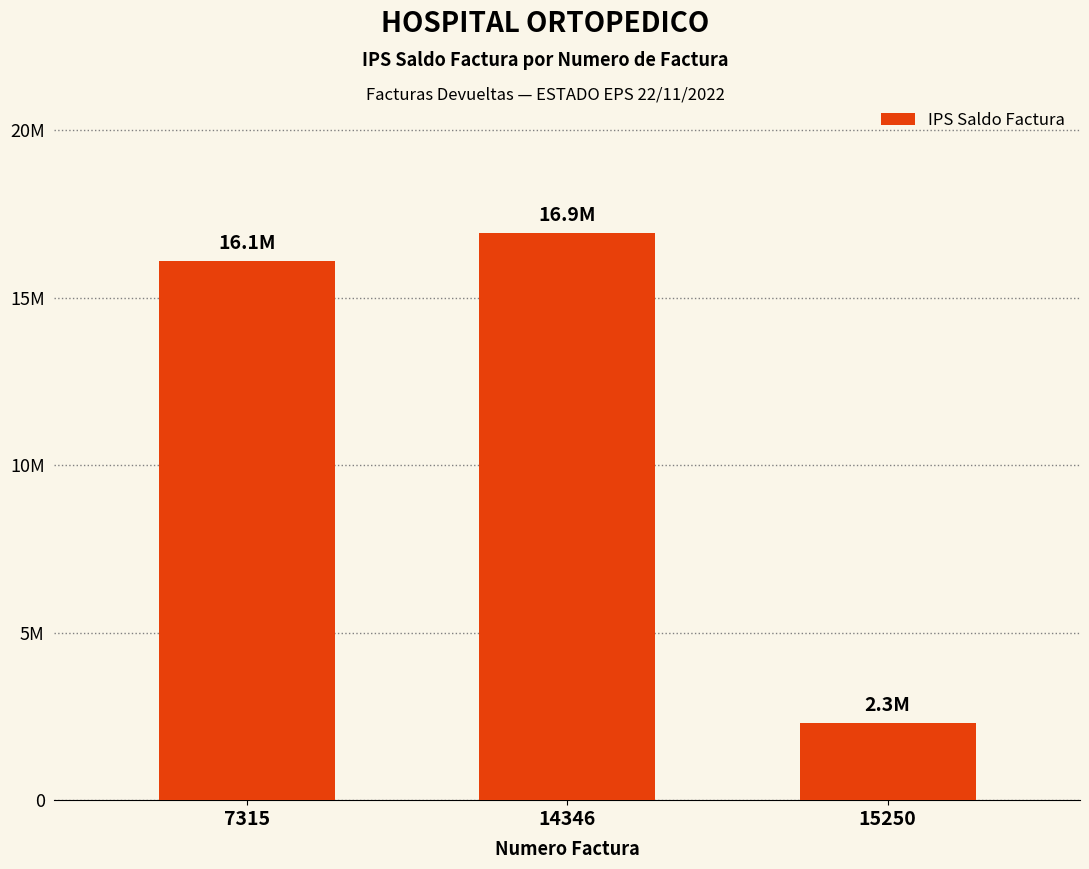

Which has a higher value, 15250 or 14346?

14346